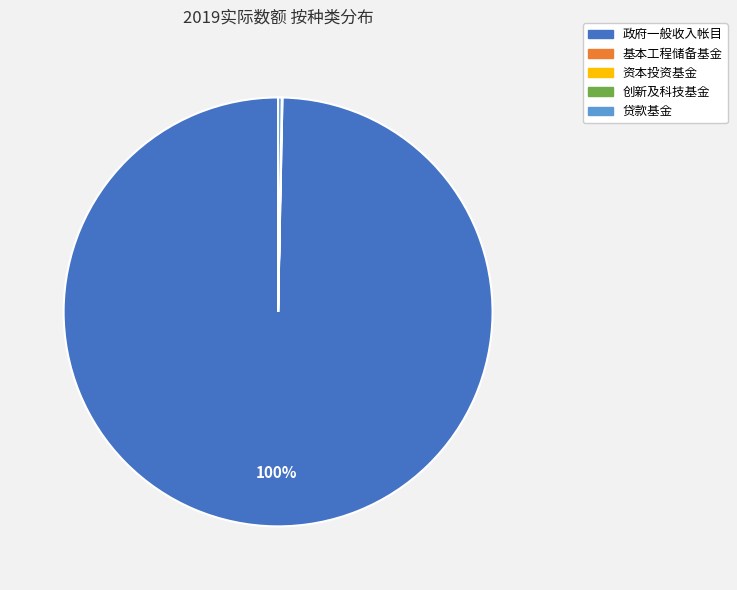

Which category has the biggest portion of the pie?

政府一般收入帐目